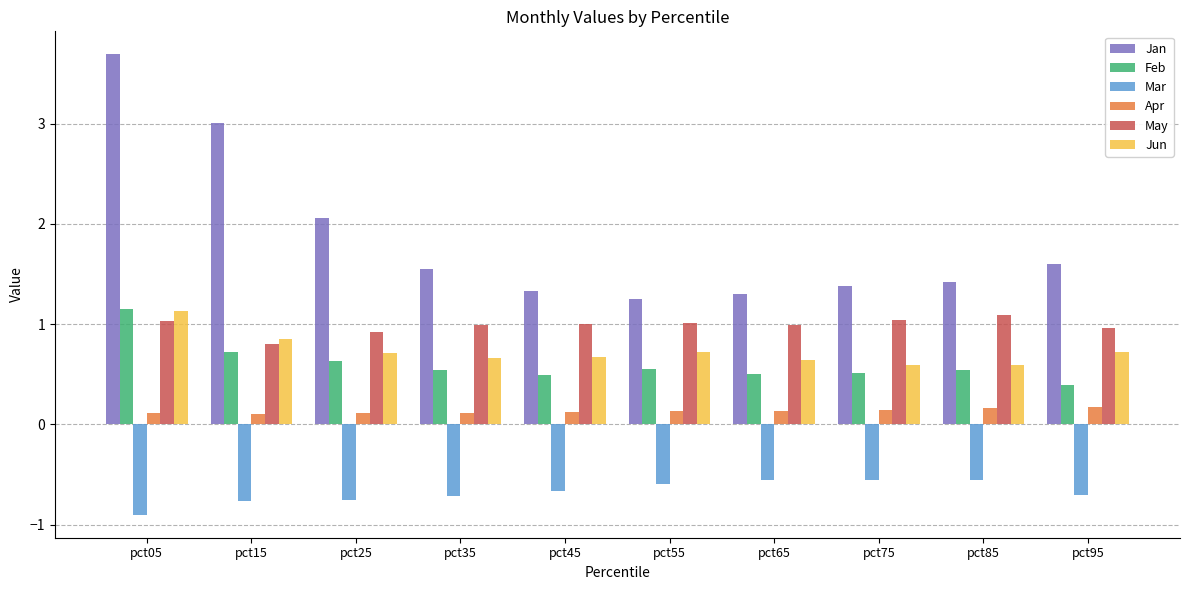

The Jun series shows 0.6 at pct75. True or false?

True